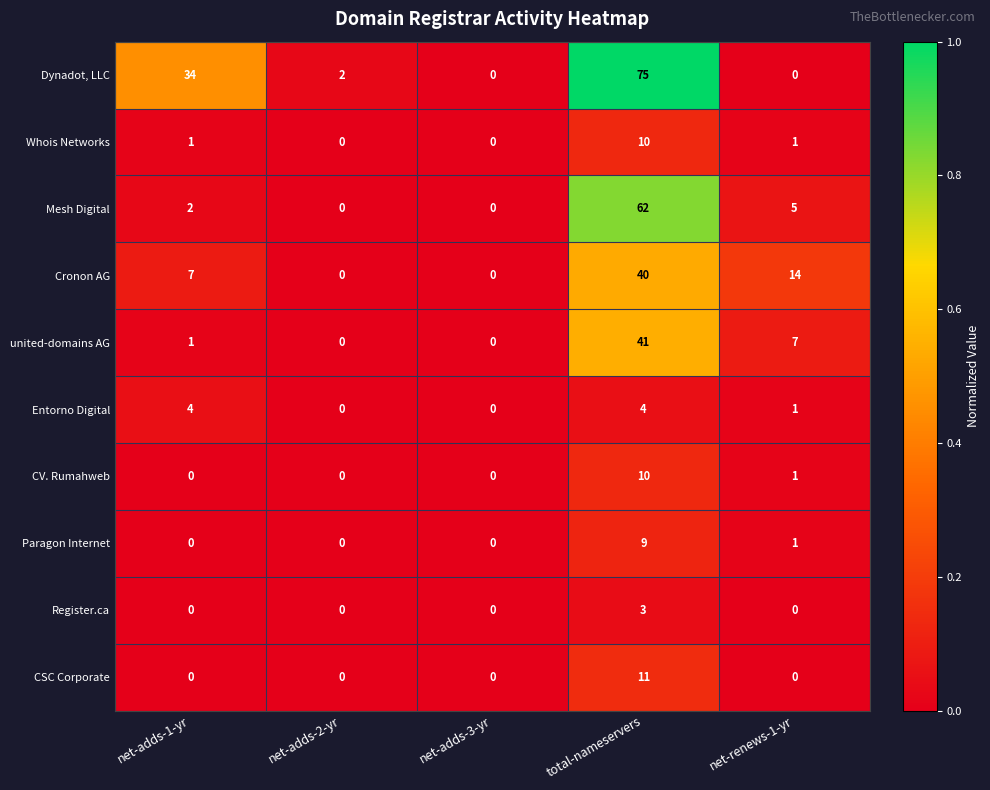

The value of Cronon AG at net-adds-3-yr is 17. True or false?

False